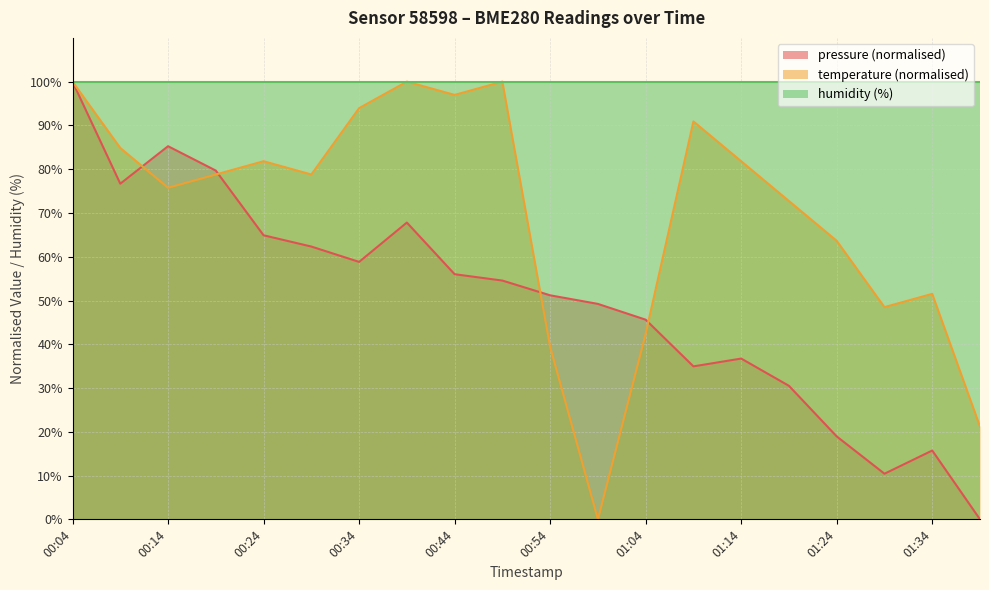

How many data points in pressure are above 54?

10